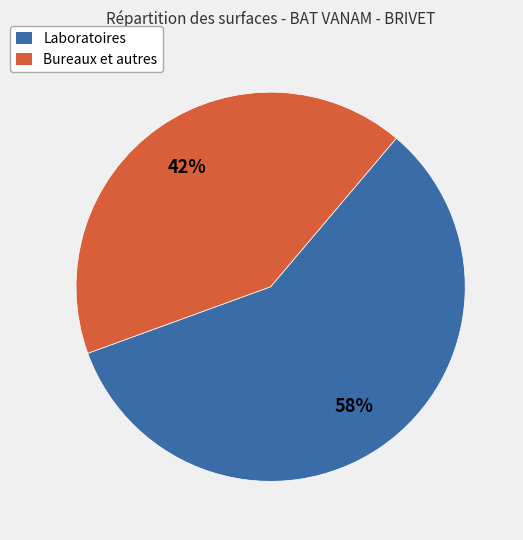

Is there any slice that represents more than half of the pie?

Yes